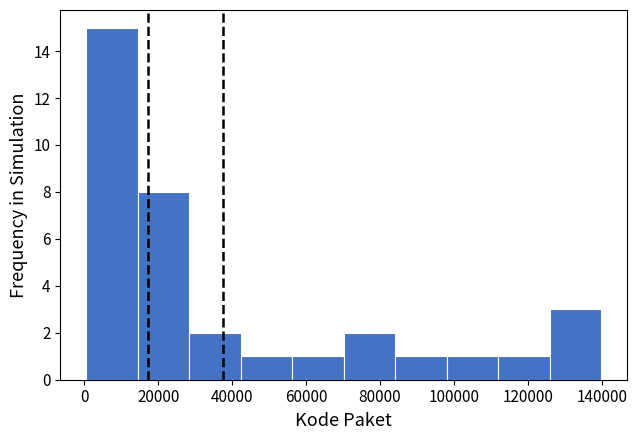

Reading left to right, transcribe this chart: for each bar, give the range it covers on the x-axis and its height. Neither the bar edges nor the heights are printed on the chart, so give them approximately, as read against the axes.

0 to 14000: 15
14000 to 28000: 8
28000 to 42000: 2
42000 to 56000: 1
56000 to 70000: 1
70000 to 84000: 2
84000 to 98000: 1
98000 to 112000: 1
112000 to 126000: 1
126000 to 140000: 3